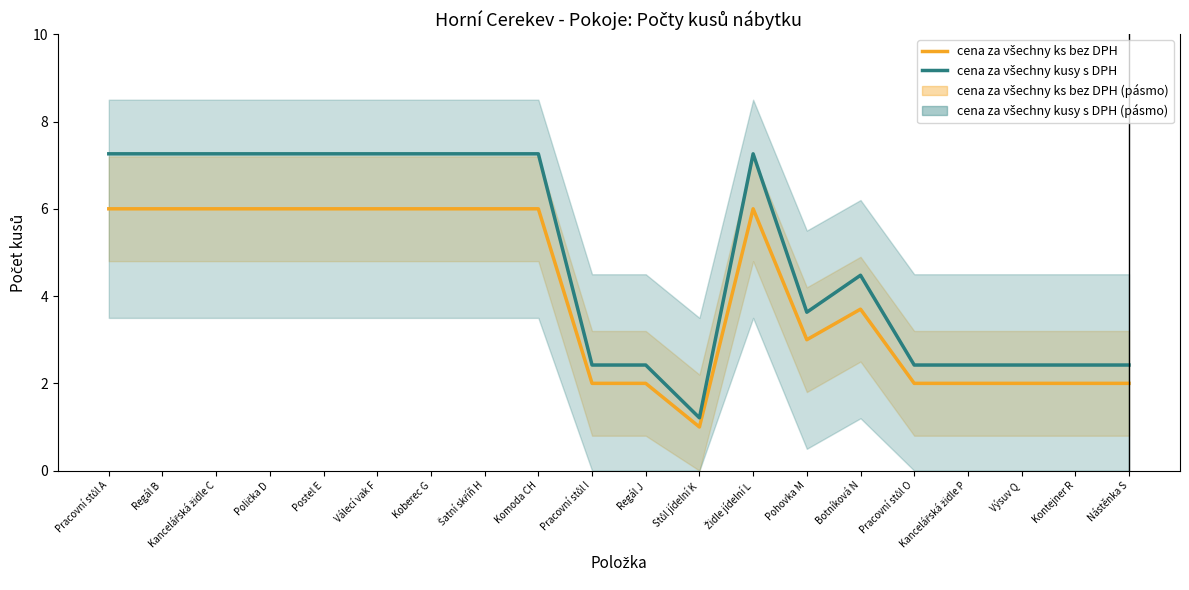

Is it true that cena za všechny ks bez DPH equals 6.0 at Komoda CH?

True